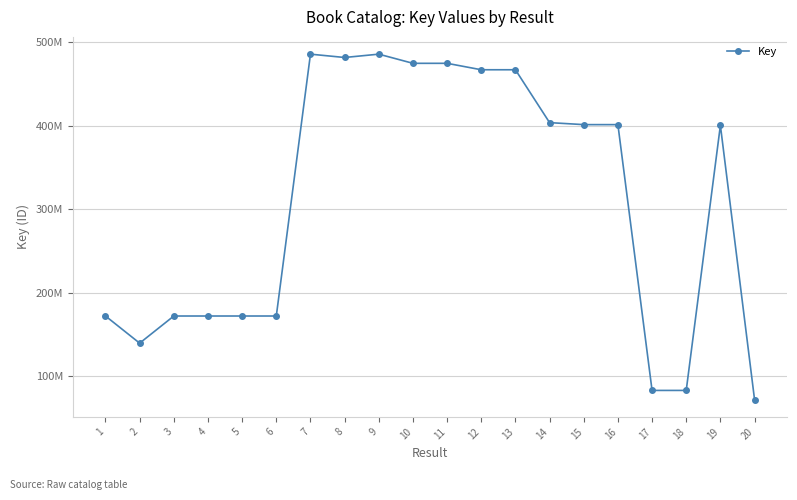

Reading left to right, extract all data points from this chart.

1=171834317	2=139277217	3=171833659	4=171833739	5=171836354	6=171837457	7=485796182	8=481806104	9=485796092	10=474816904	11=474816889	12=467098469	13=467098528	14=403705390	15=401304537	16=401304165	17=82617377	18=82616483	19=400389698	20=71607001